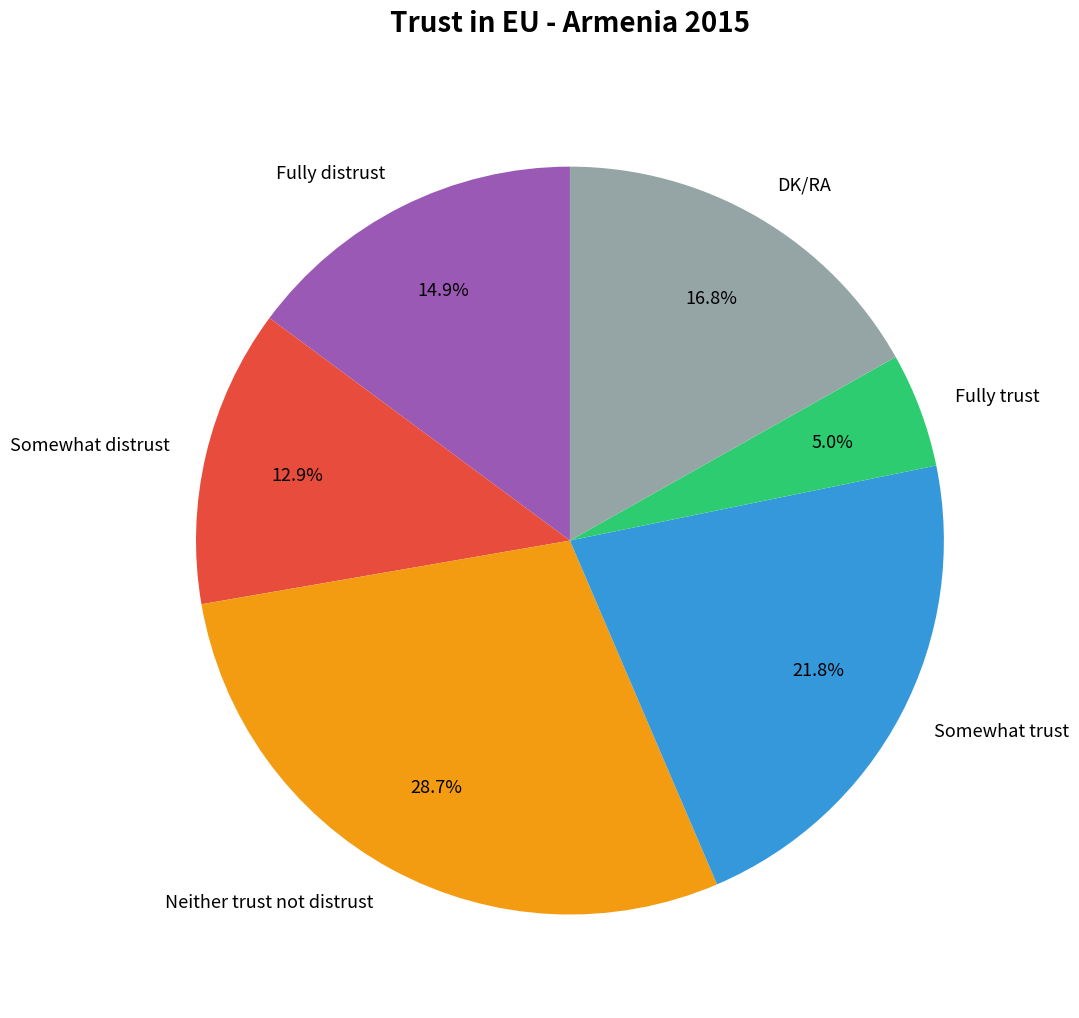

Is there a majority slice in this chart?

No